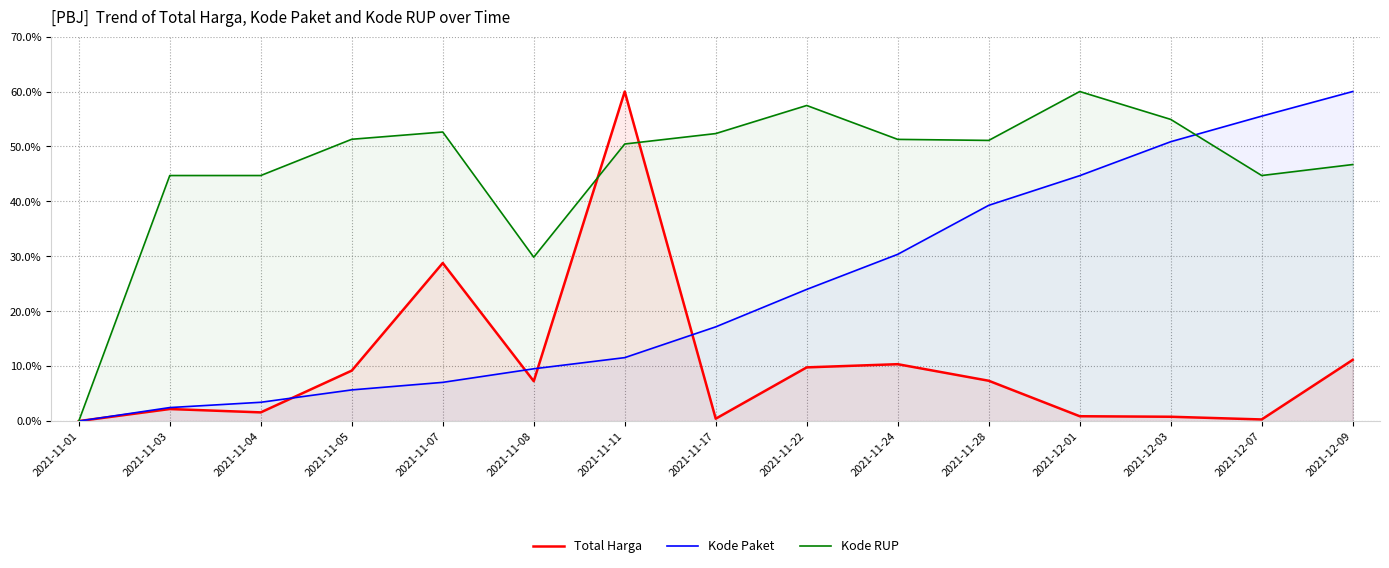

What is the value of the Kode Paket point at the 4th from the left?

5.7